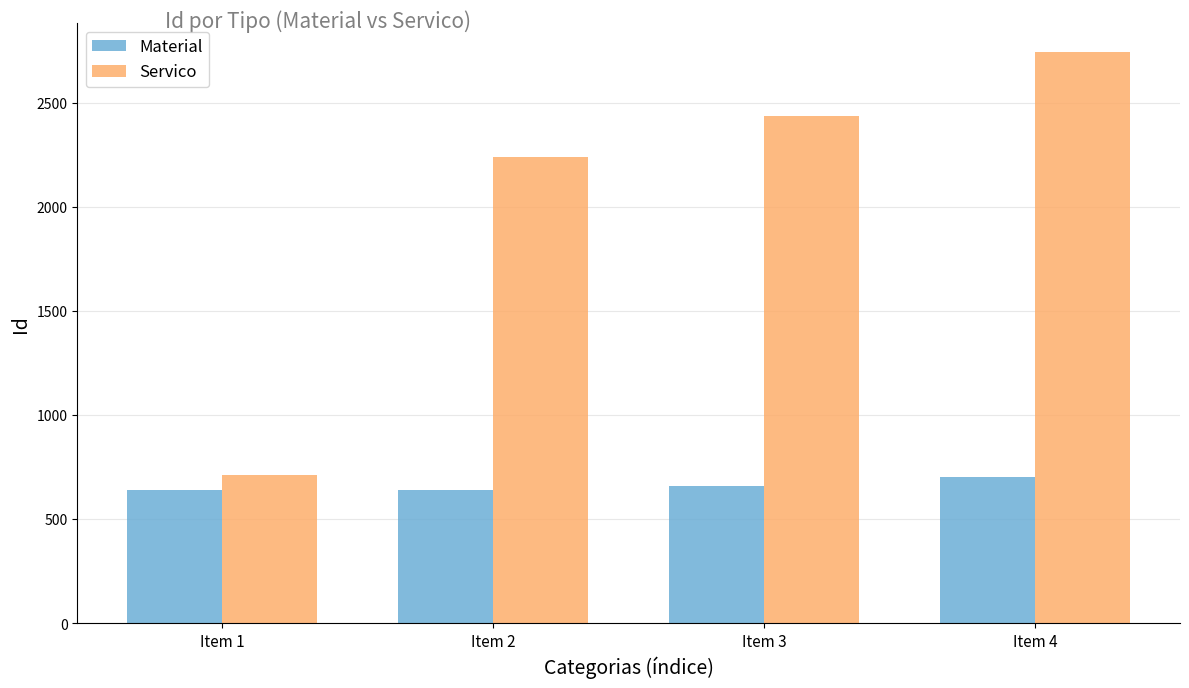

Is it true that Material equals 219 at Item 2?

False